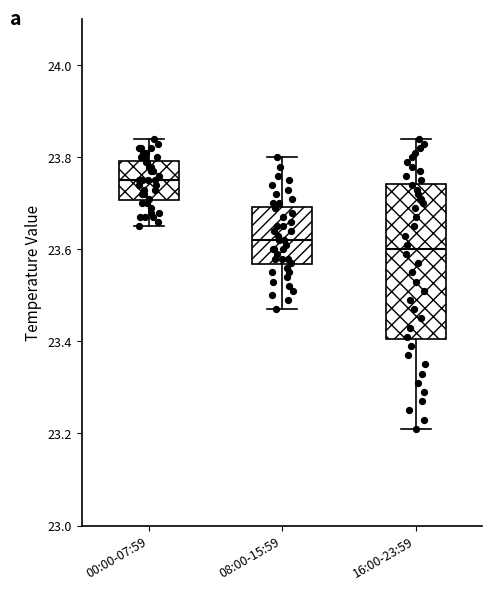

Which box is the tallest, from its lower edge to its upper edge?

16:00-23:59